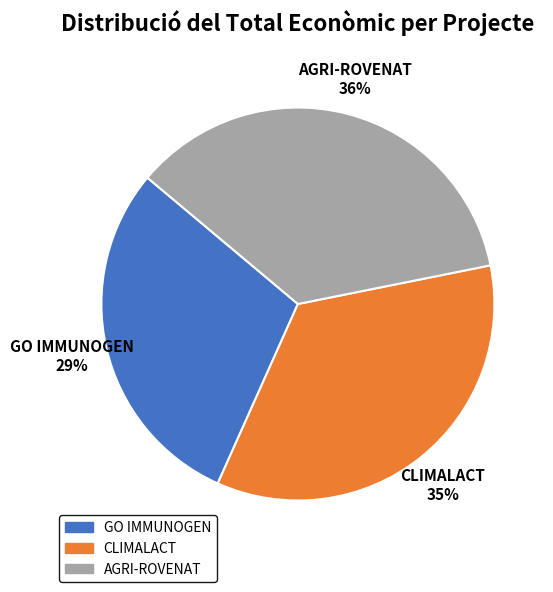

Is there a majority slice in this chart?

No